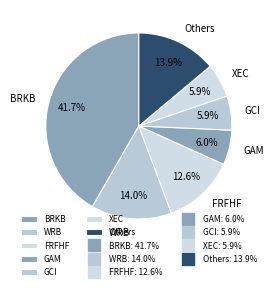

To the nearest percent, what portion does XEC represent?

6%